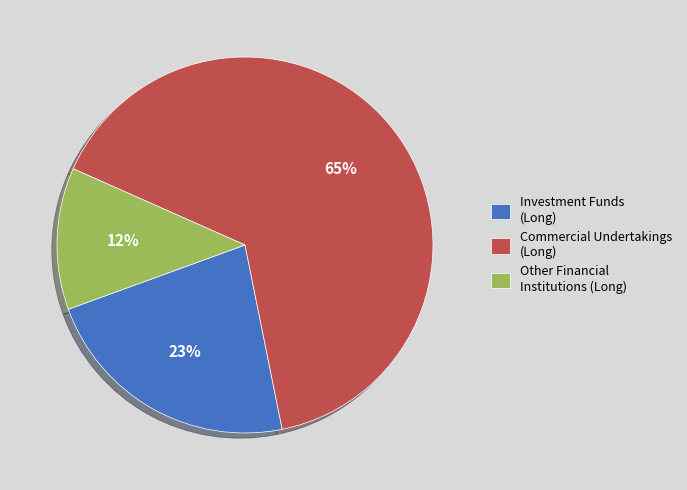

Rank the categories by value from highest to lowest.

Commercial Undertakings (Long), Investment Funds (Long), Other Financial Institutions (Long)